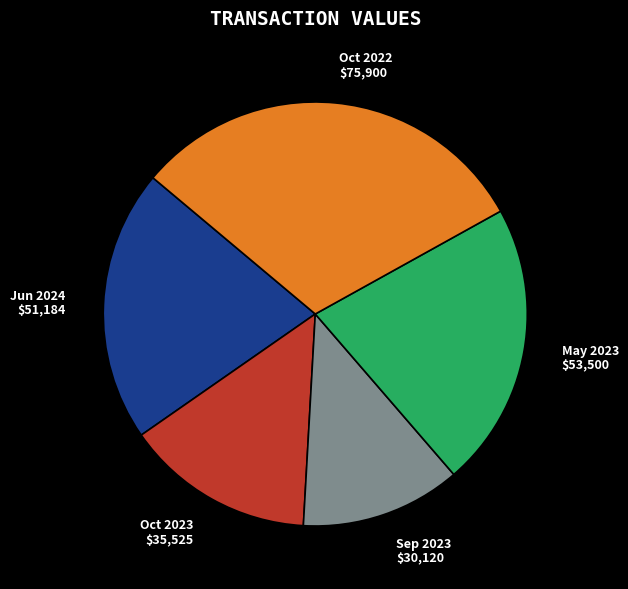

The Jun 2024 $51,184 slice represents 36% of the pie. True or false?

False